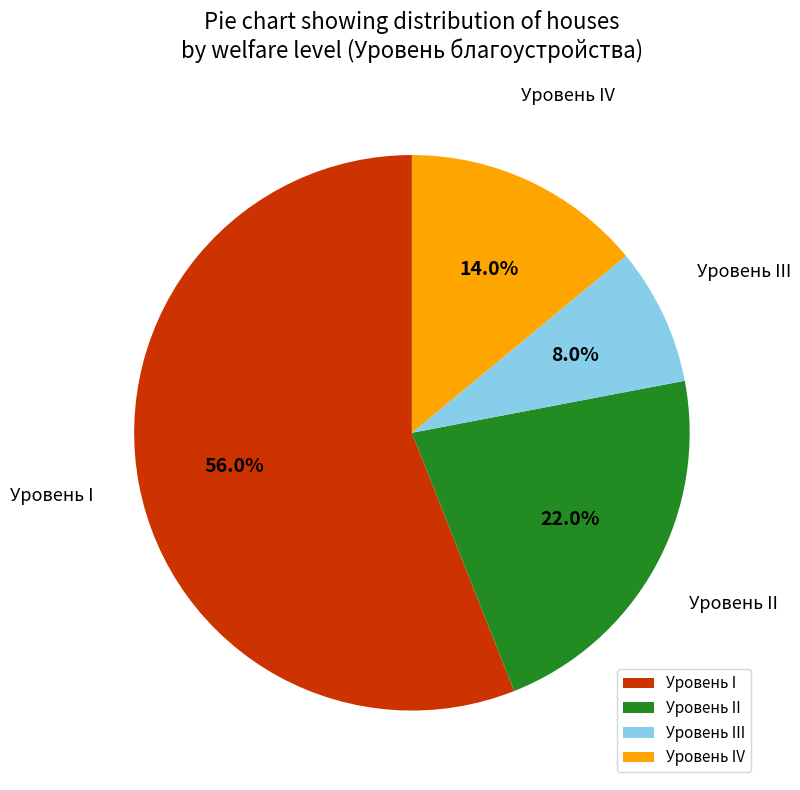

What is the total percentage of Уровень IV and Уровень I?

70.0%